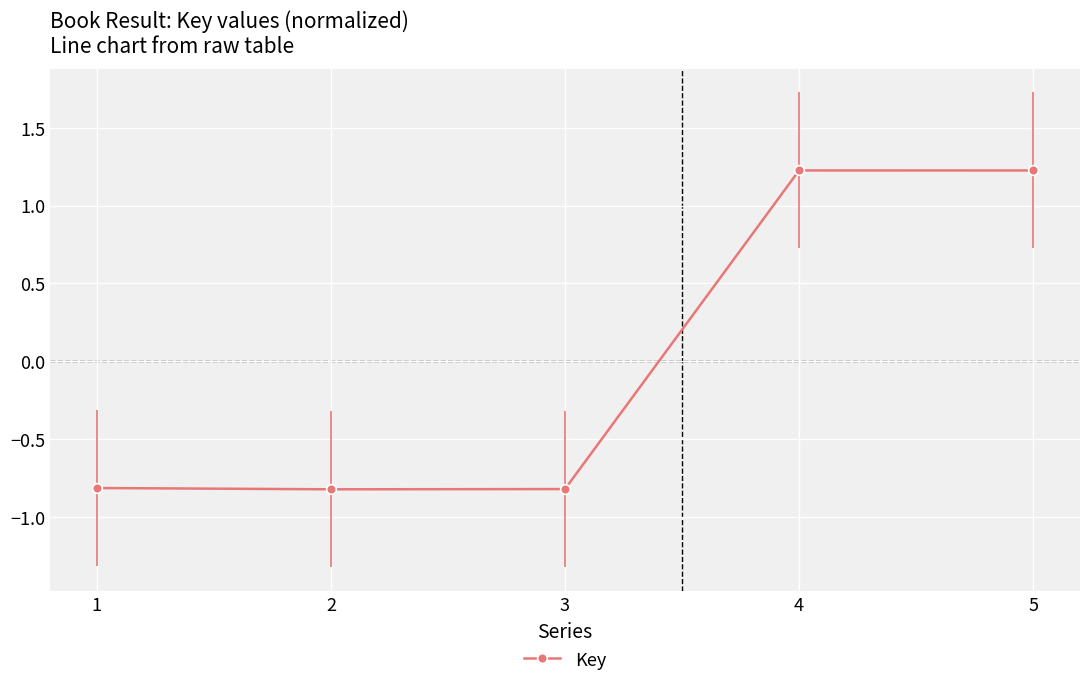

How many values exceed 0?

2